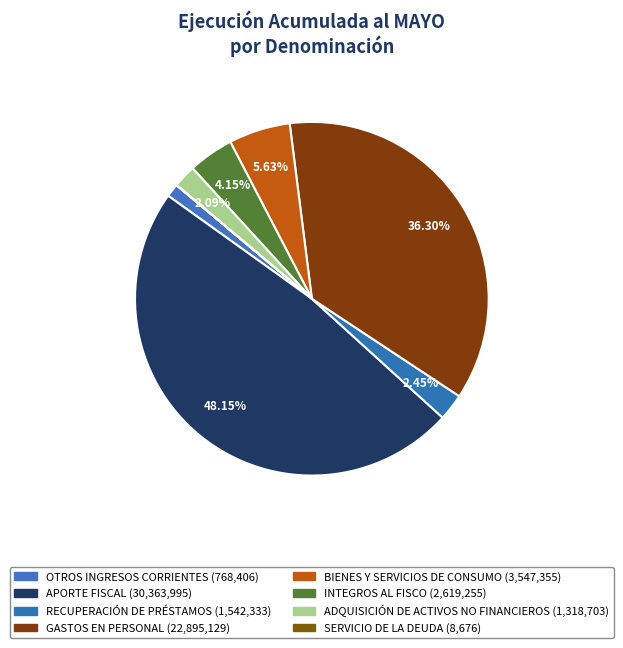

Do APORTE FISCAL and GASTOS EN PERSONAL together represent more than half of the pie?

Yes